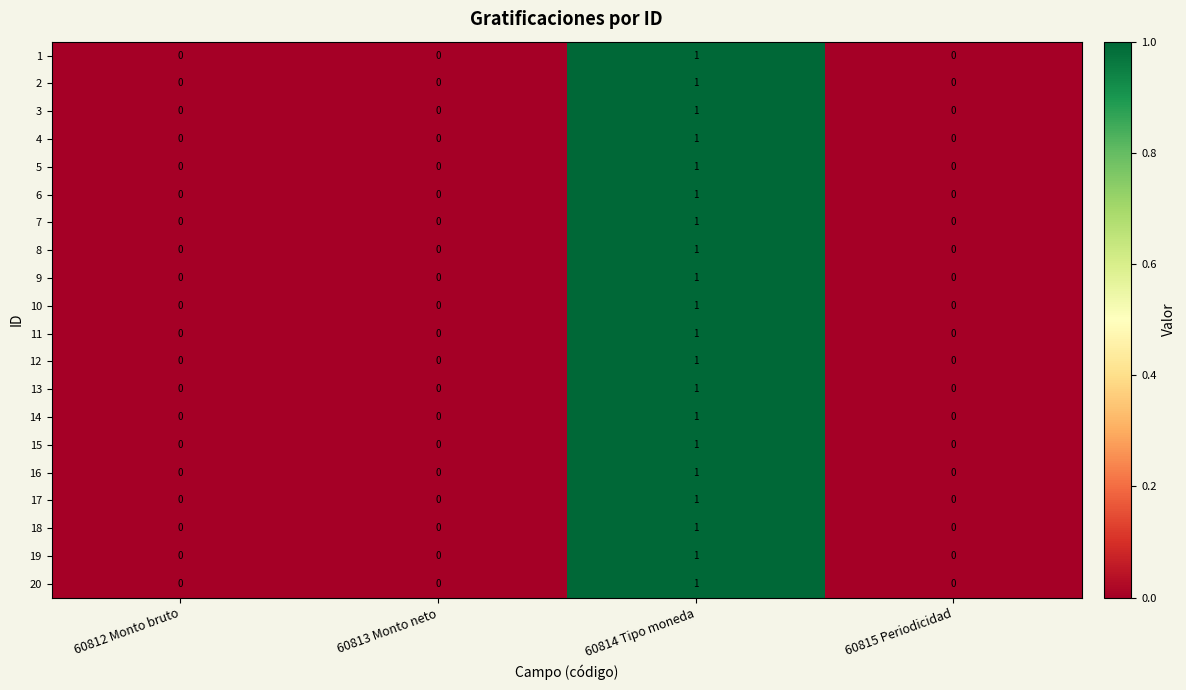

How many 18 values are between 0 and 1?

4